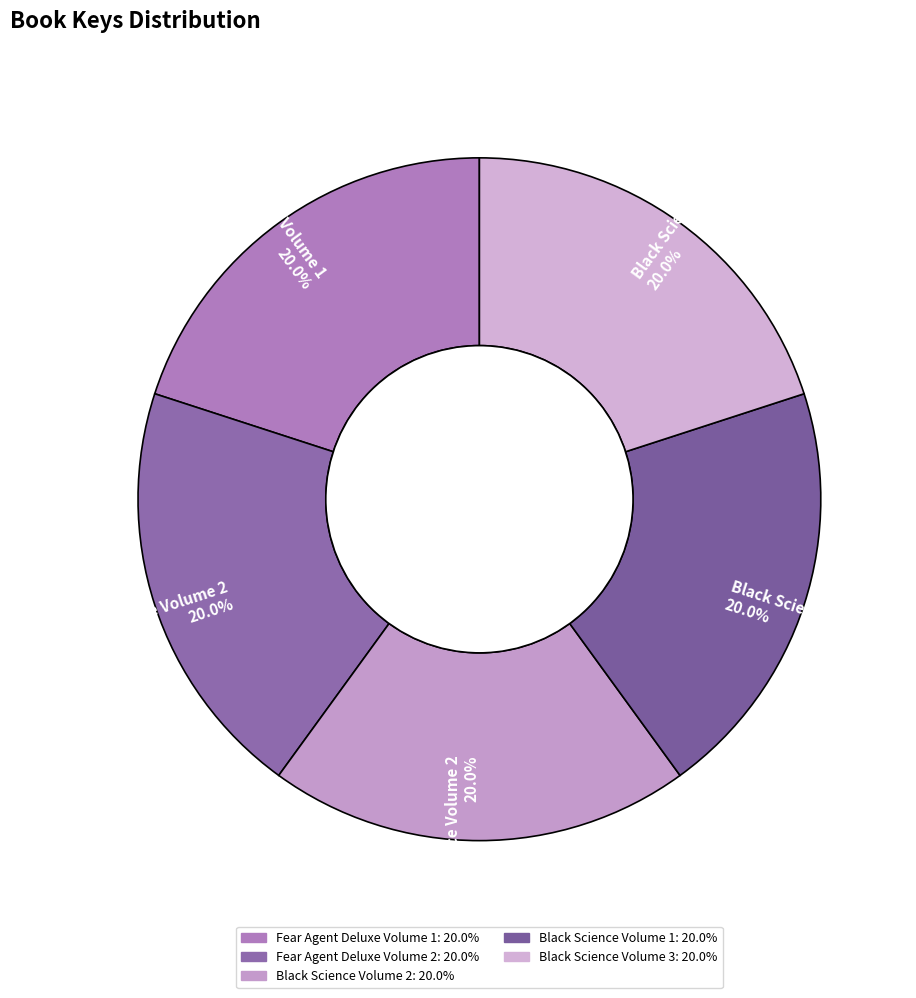

How many segments does this pie chart have?

5